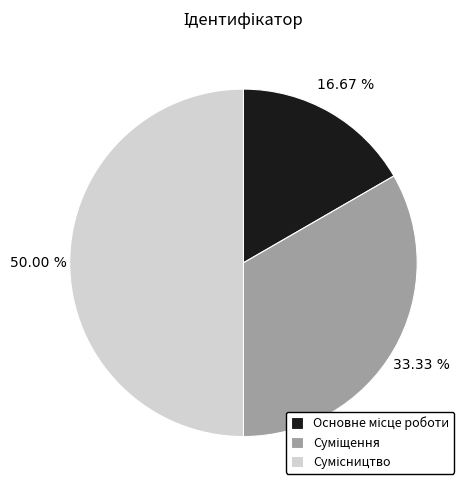

Count the number of slices in the pie.

3